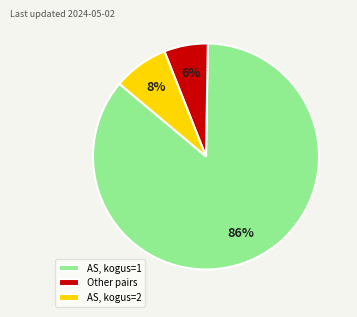

What is the smallest slice in the pie chart?

Other pairs